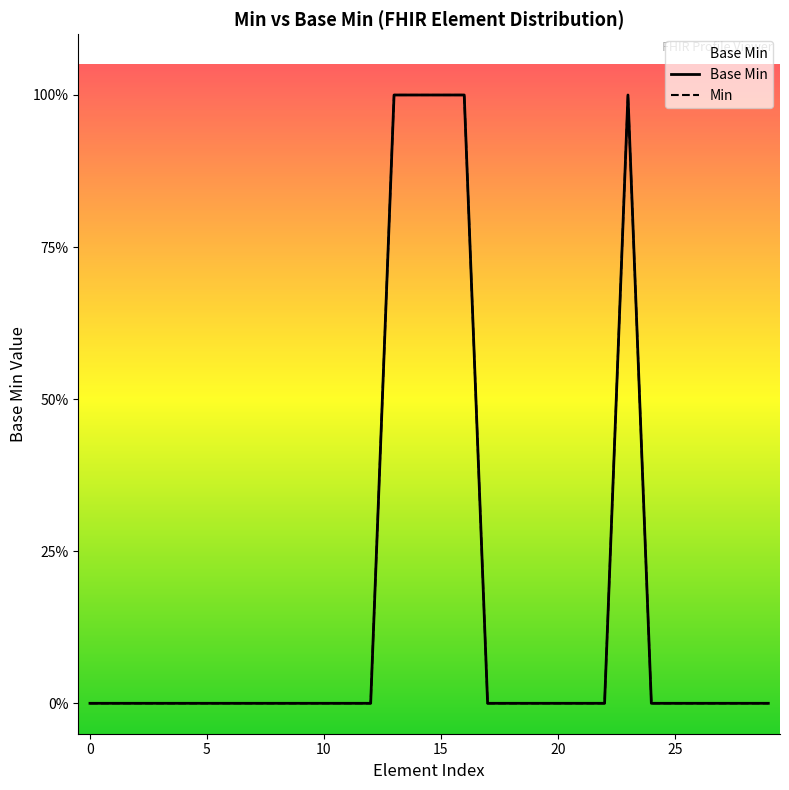

List the labels in order of value, smallest first.

0, 0, 0, 0, 0, 0, 0, 0, 0, 0, 0, 0, 0, 0, 0, 0, 0, 0, 0, 0, 0, 0, 0, 0, 0, 1, 1, 1, 1, 1